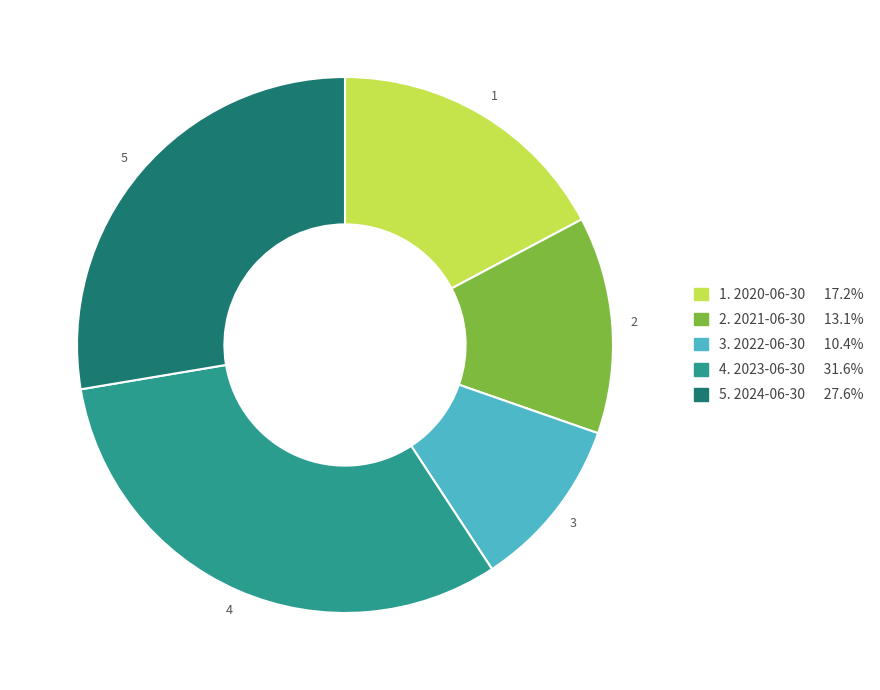

Is there any slice that represents more than half of the pie?

No